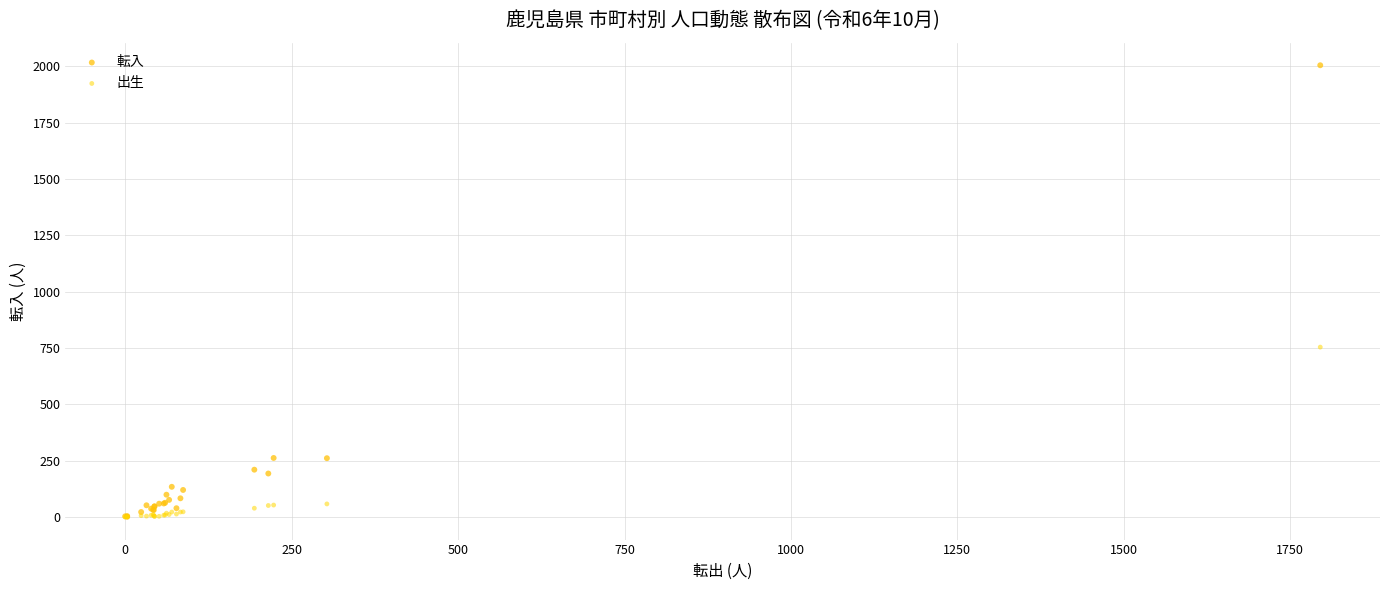

What are all the series names shown in the legend?

転入, 出生